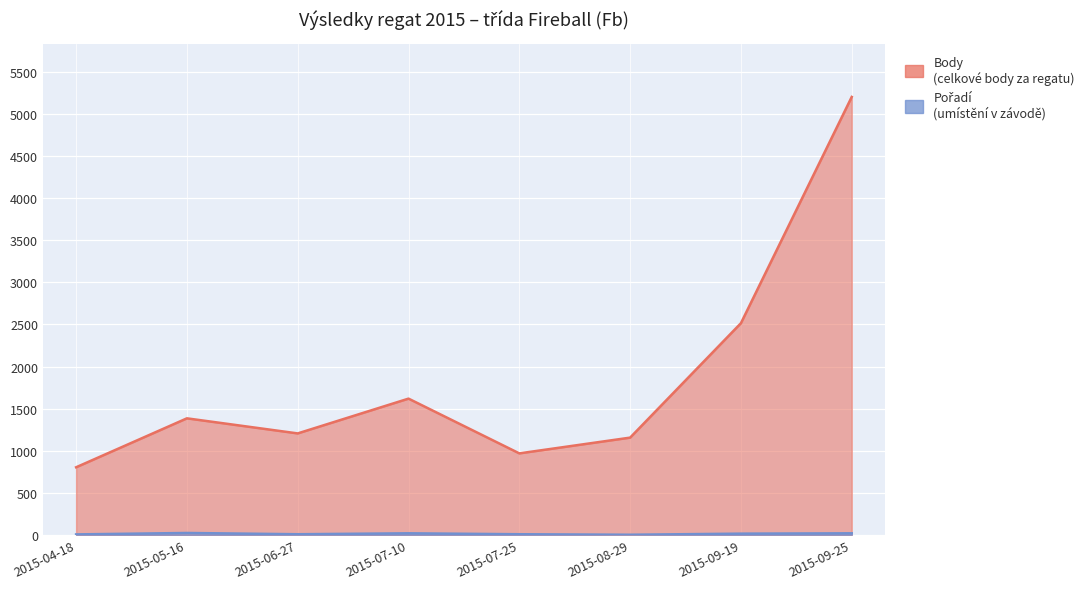

Which series has the largest range (max minus min)?

Body